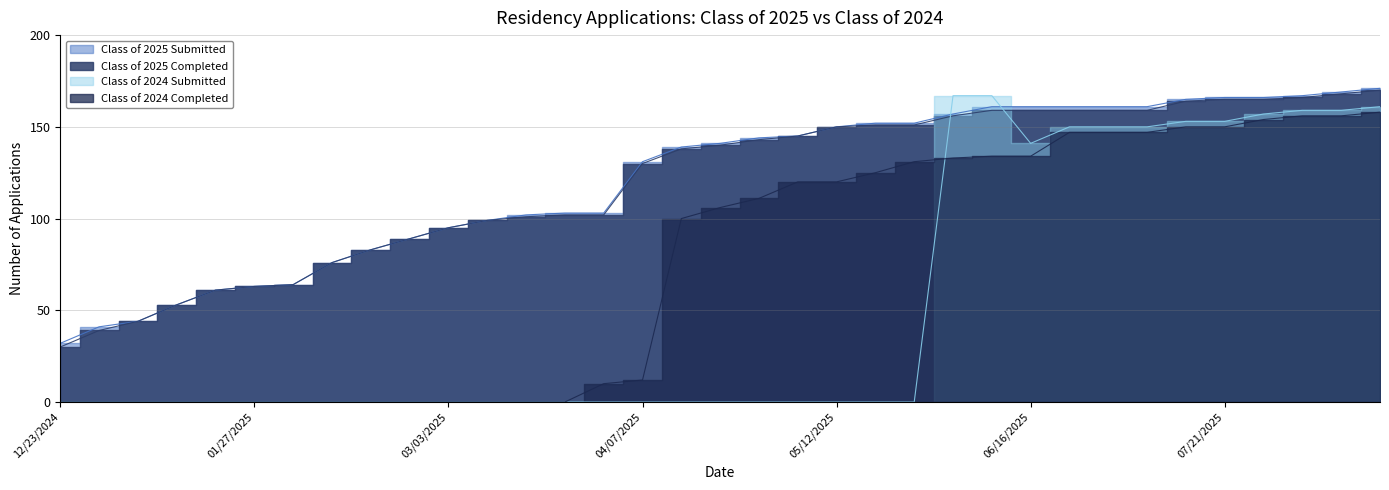

Is it true that Class of 2025 Completed equals 76 at 02/10/2025?

True